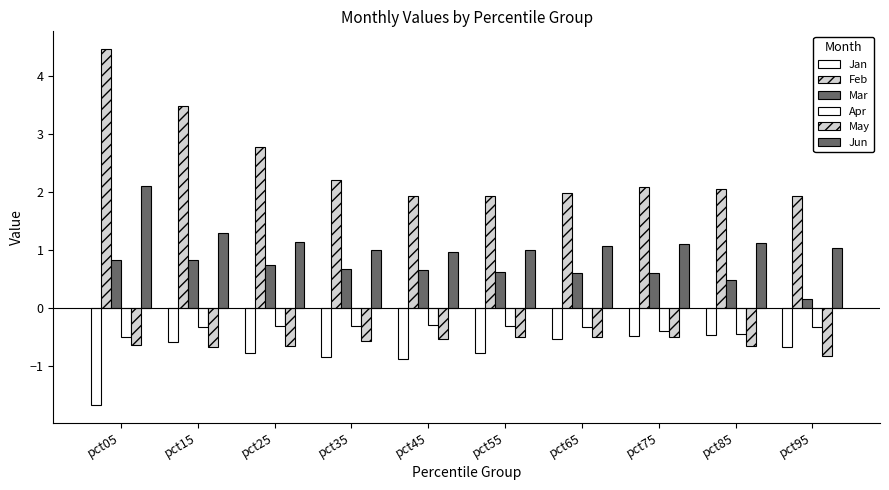

How many categories are shown in the chart?

10